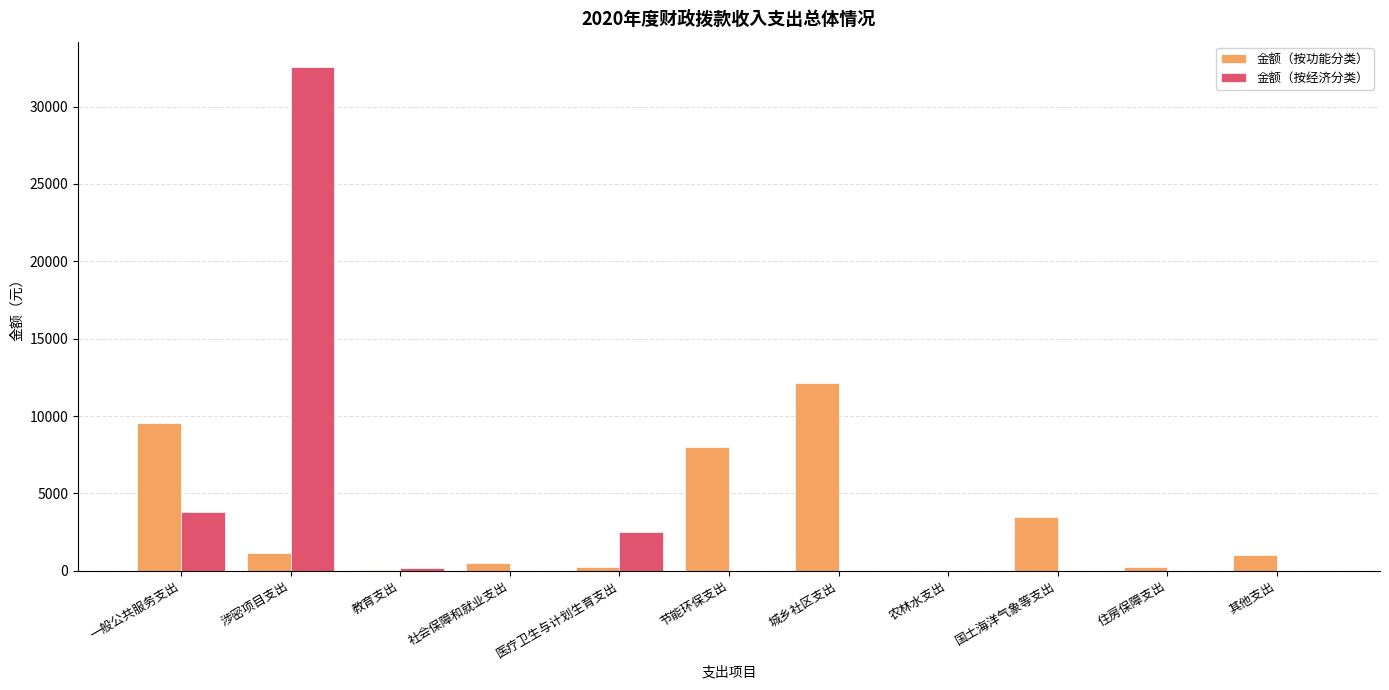

True or false: 金额（按功能分类） has a value of 16267.1 at 一般公共服务支出.

False